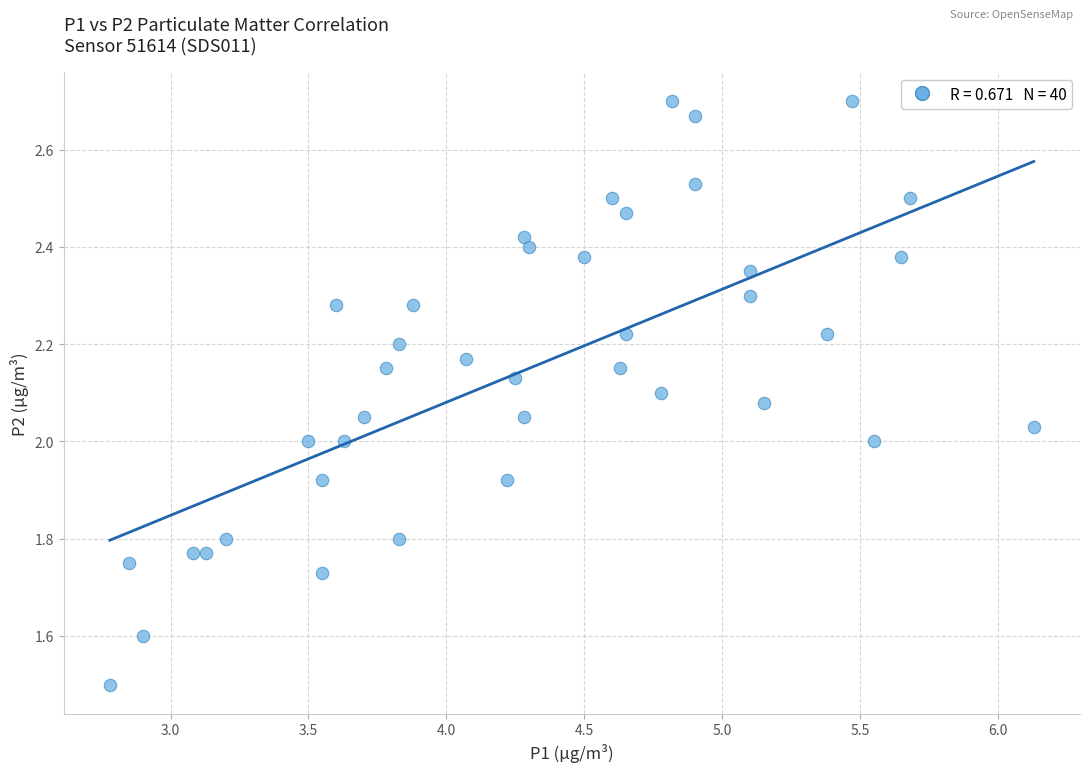

What is the range of X values (max minus min)?

3.4